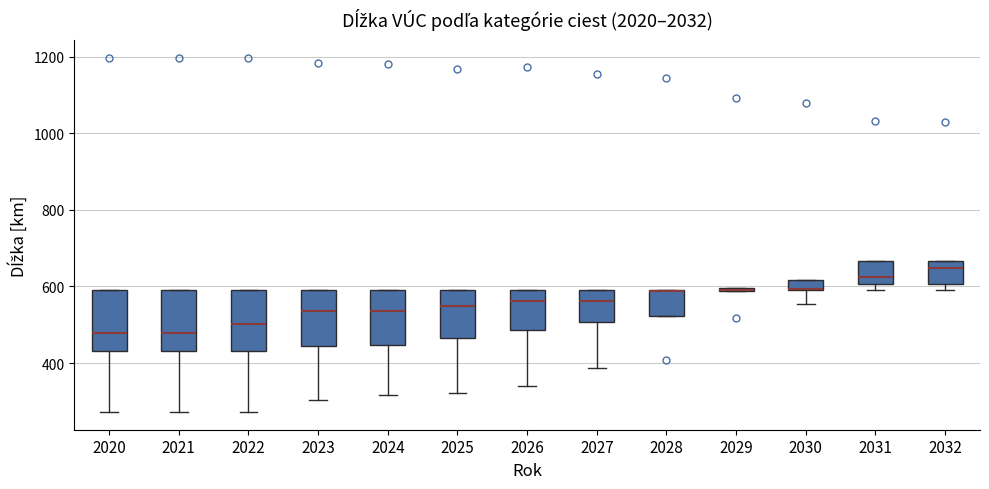

Where is the upper edge of the box at x = 2022 on the y-axis? The values are not printed on the chart, so give them approximately, as read against the axis.

600